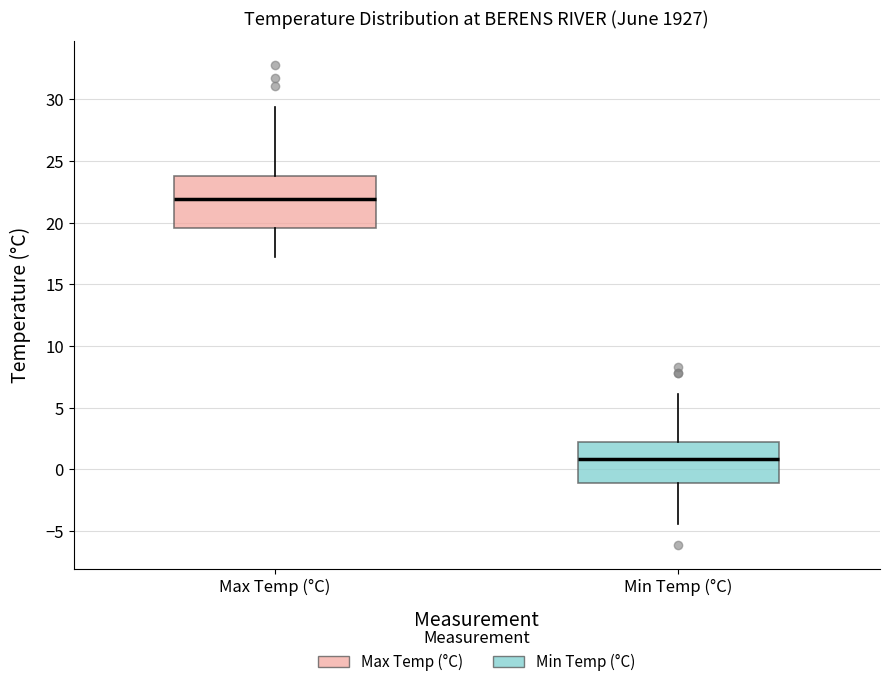

Comparing the boxes themselves (not the whiskers), which one is the tallest?

Max Temp (°C)